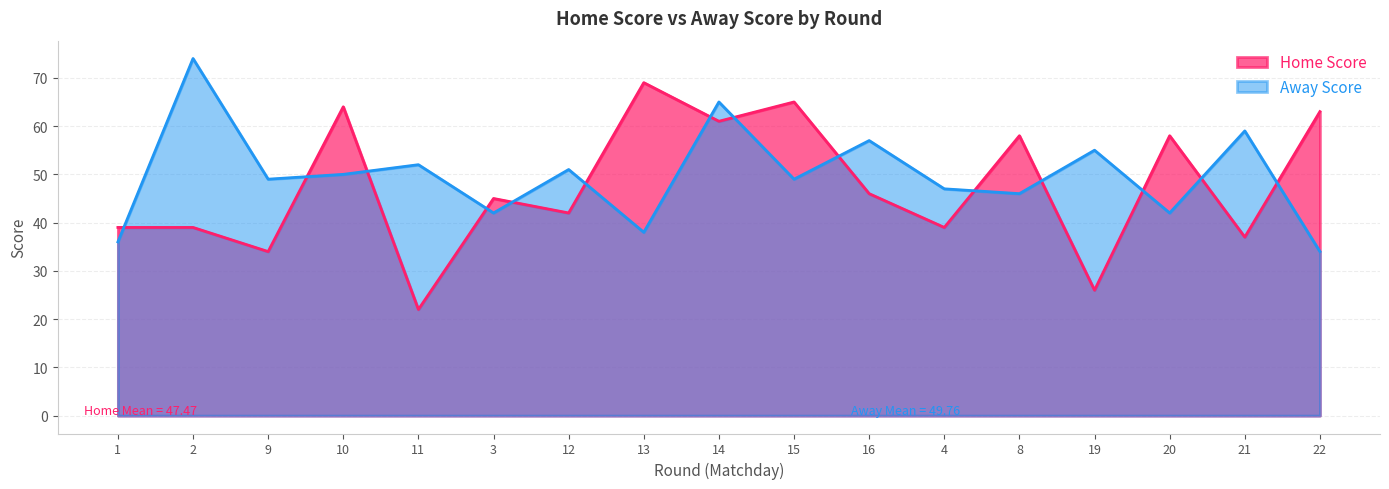

Which series ends up on top after the final intersection of Home Score and Away Score?

Home Score